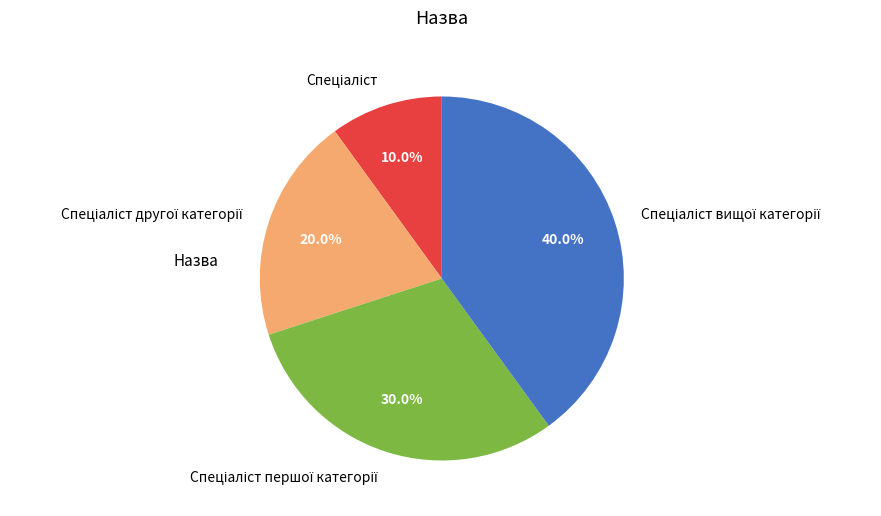

Does any single category account for the majority?

No